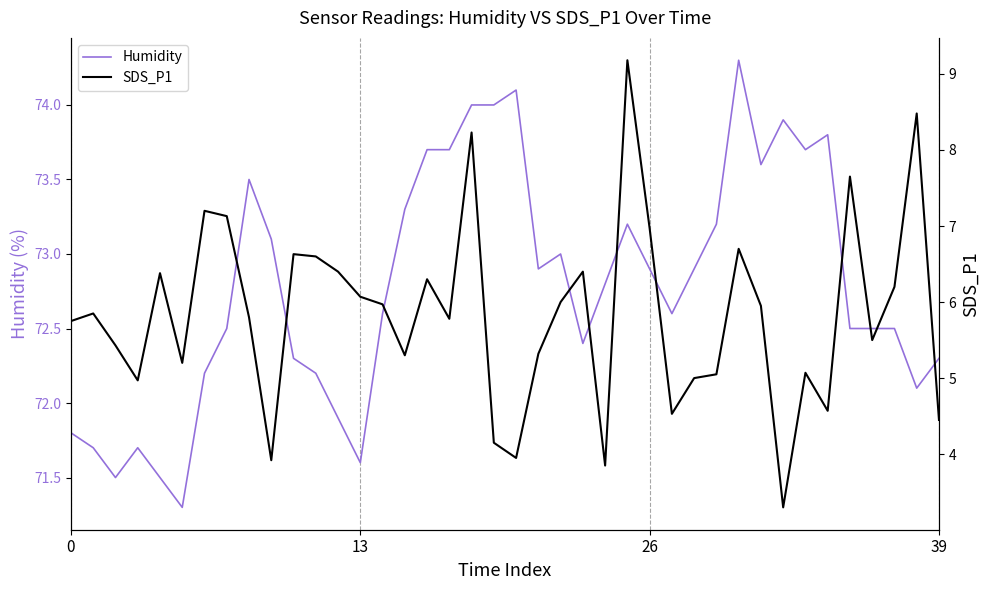

What are all the series names shown in the legend?

Humidity, SDS_P1